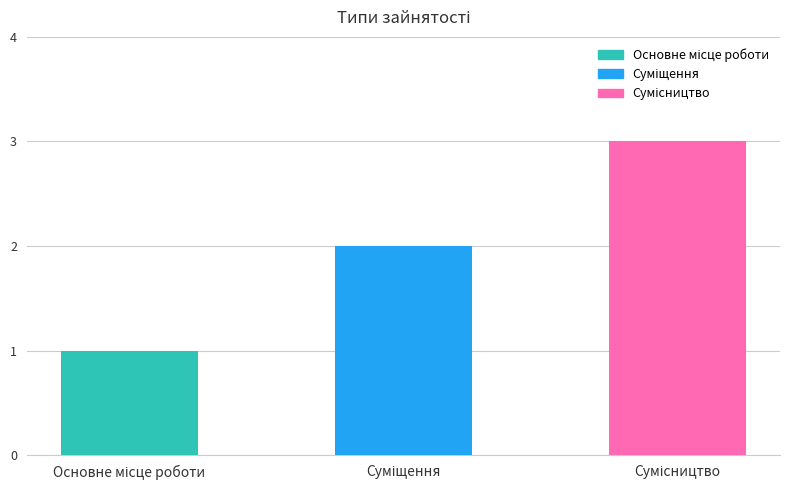

How many bars are there in total?

3